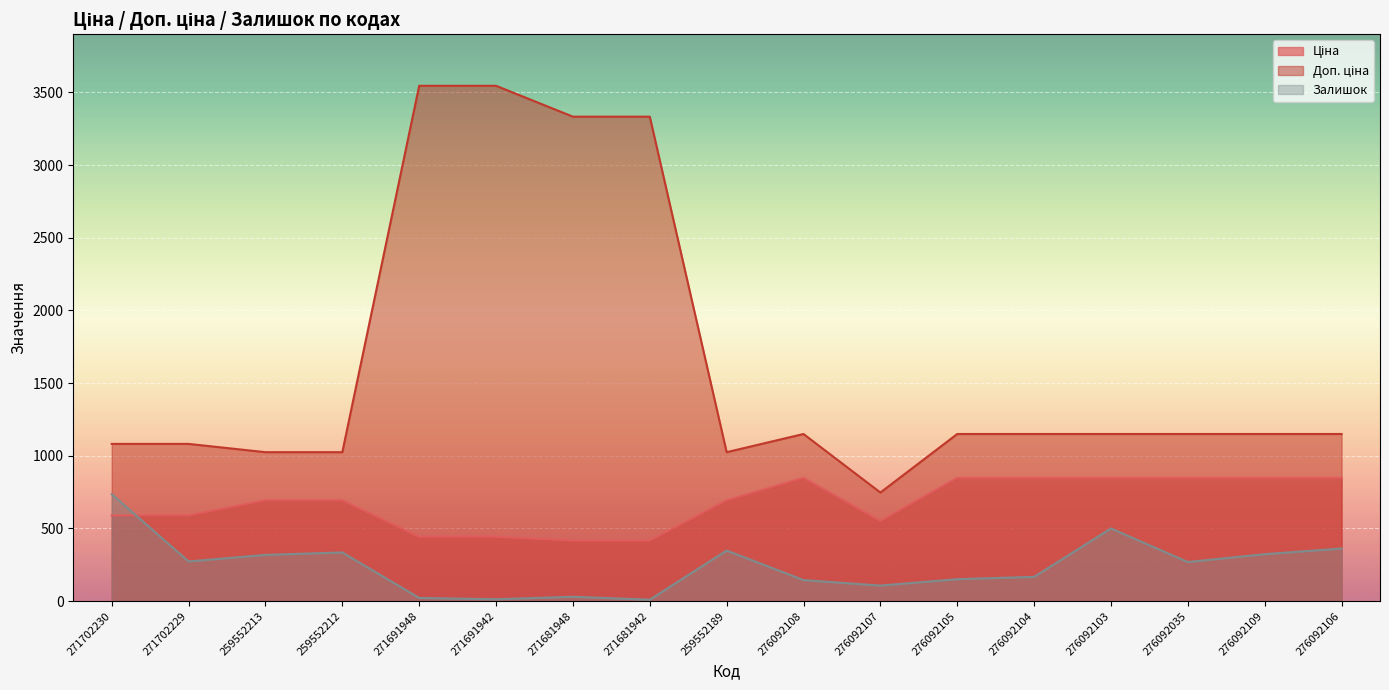

What position from the left is 259552189?

9